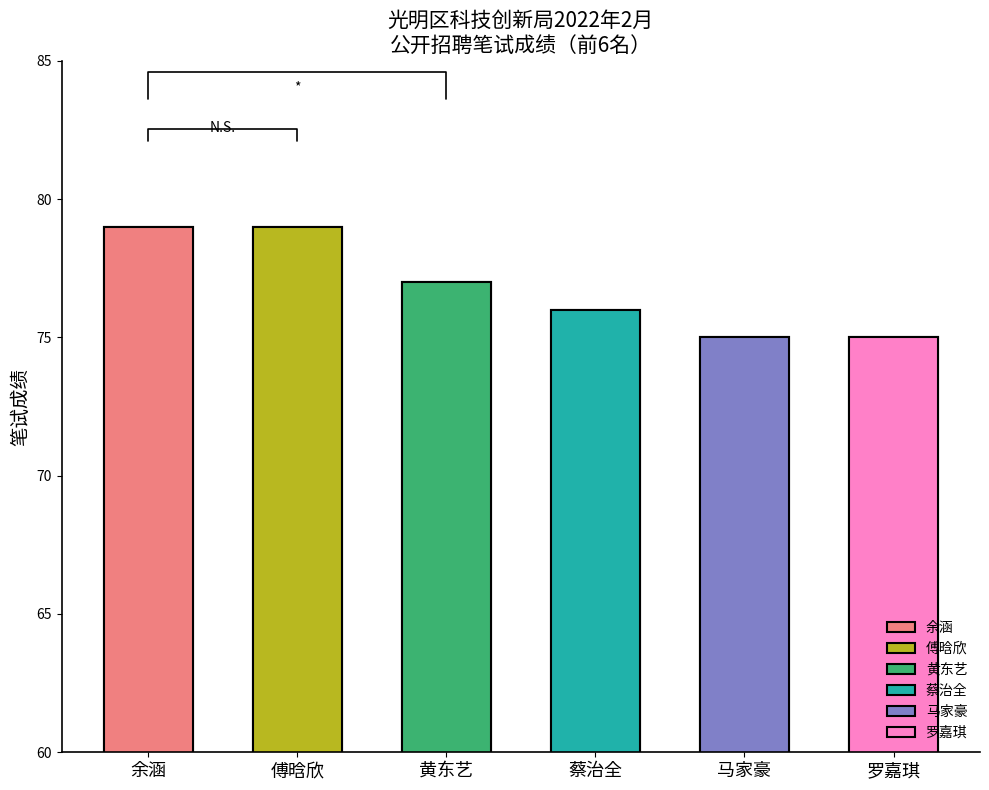

Which label corresponds to the smallest value in the chart?

马家豪